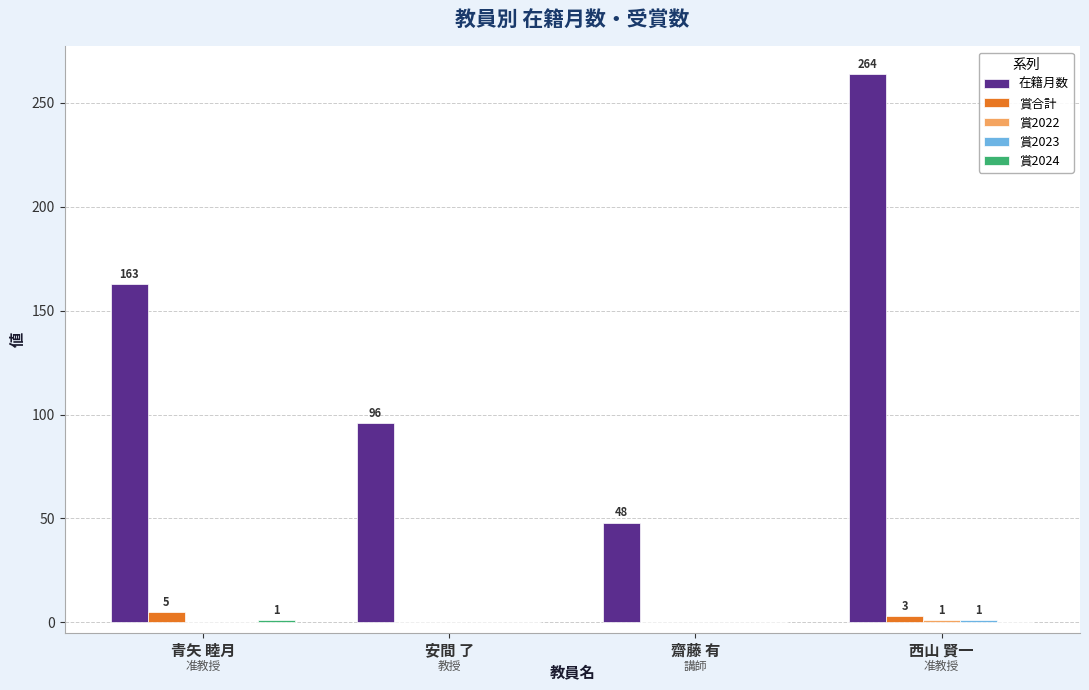

Which series changed the most between 青矢 睦月 and 安間 了?

在籍月数